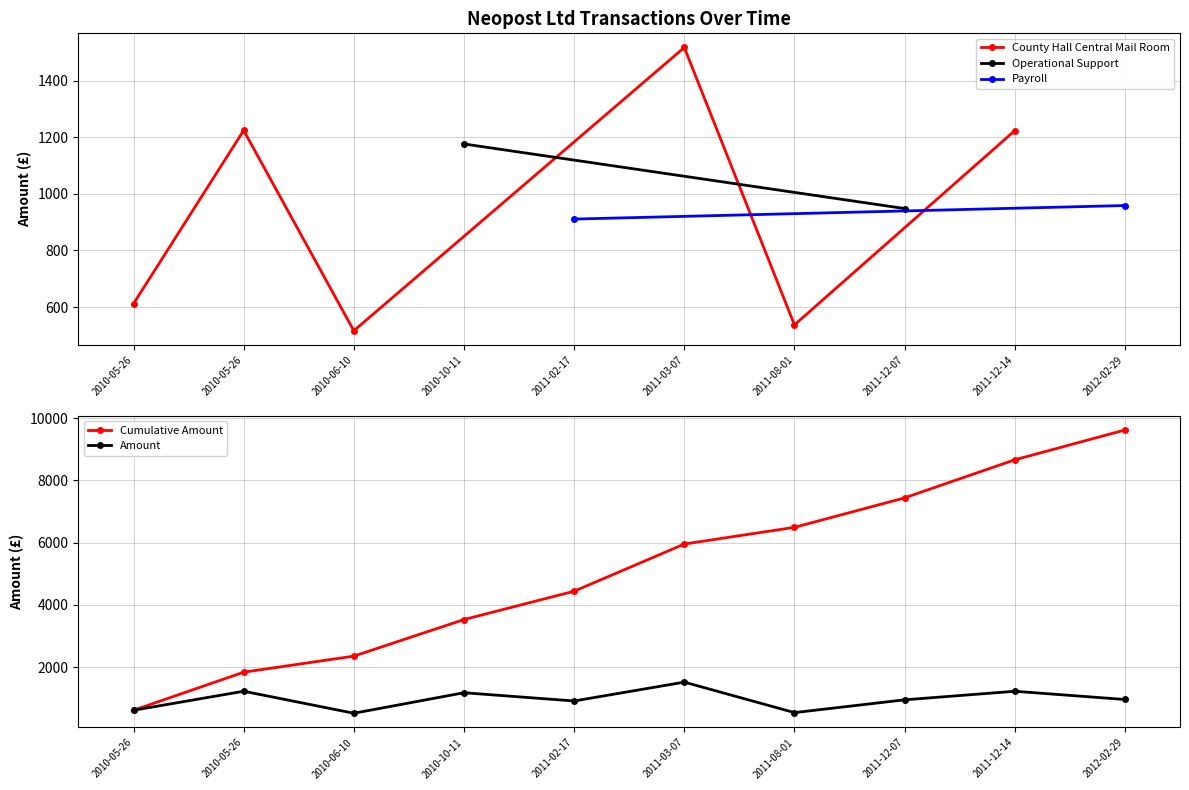

How many points are higher than both their immediate neighbors (excluding endpoints)?

4